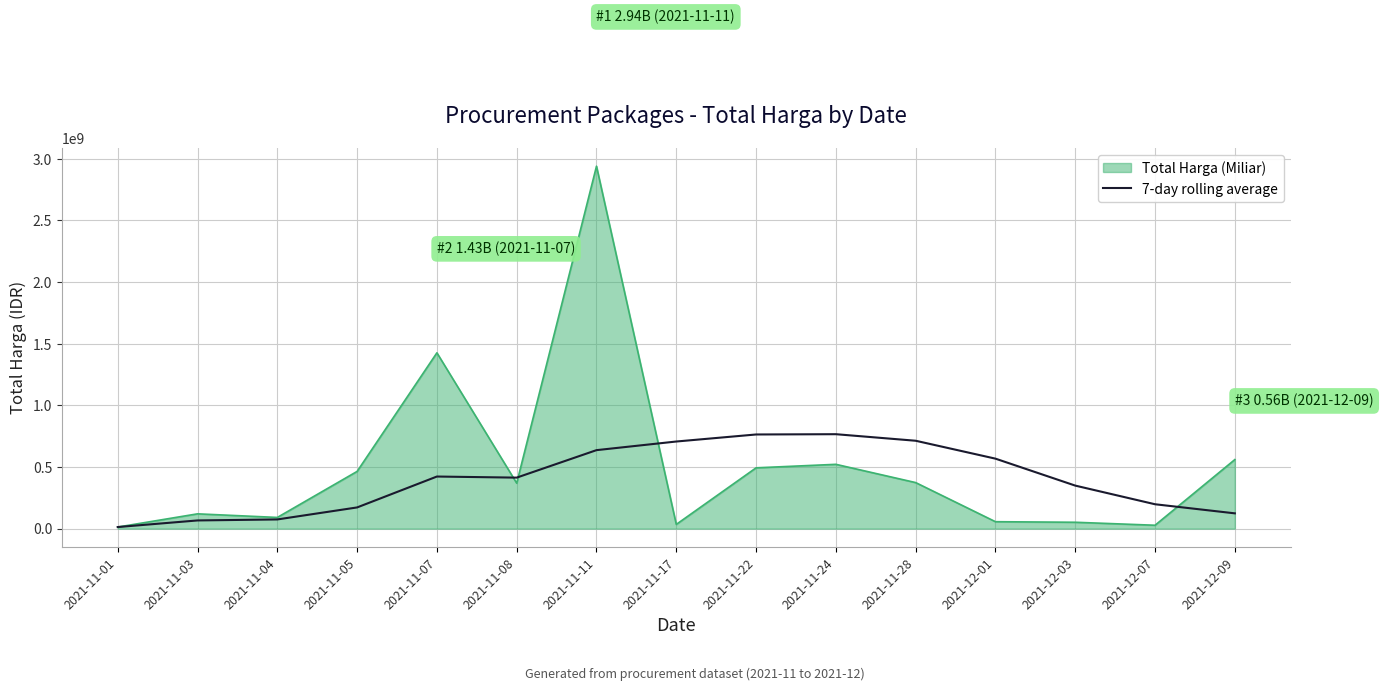

At which category is the sum across all series the highest?

2021-11-11